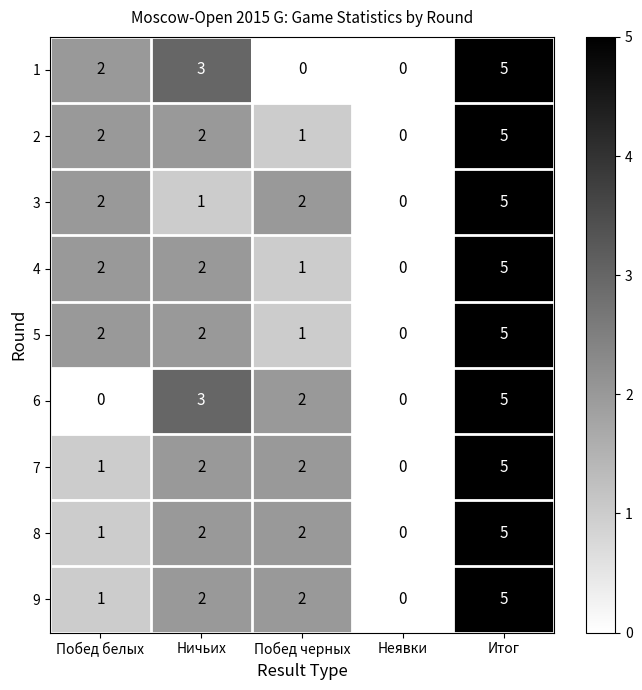

At which label does 1 reach its peak?

Итог